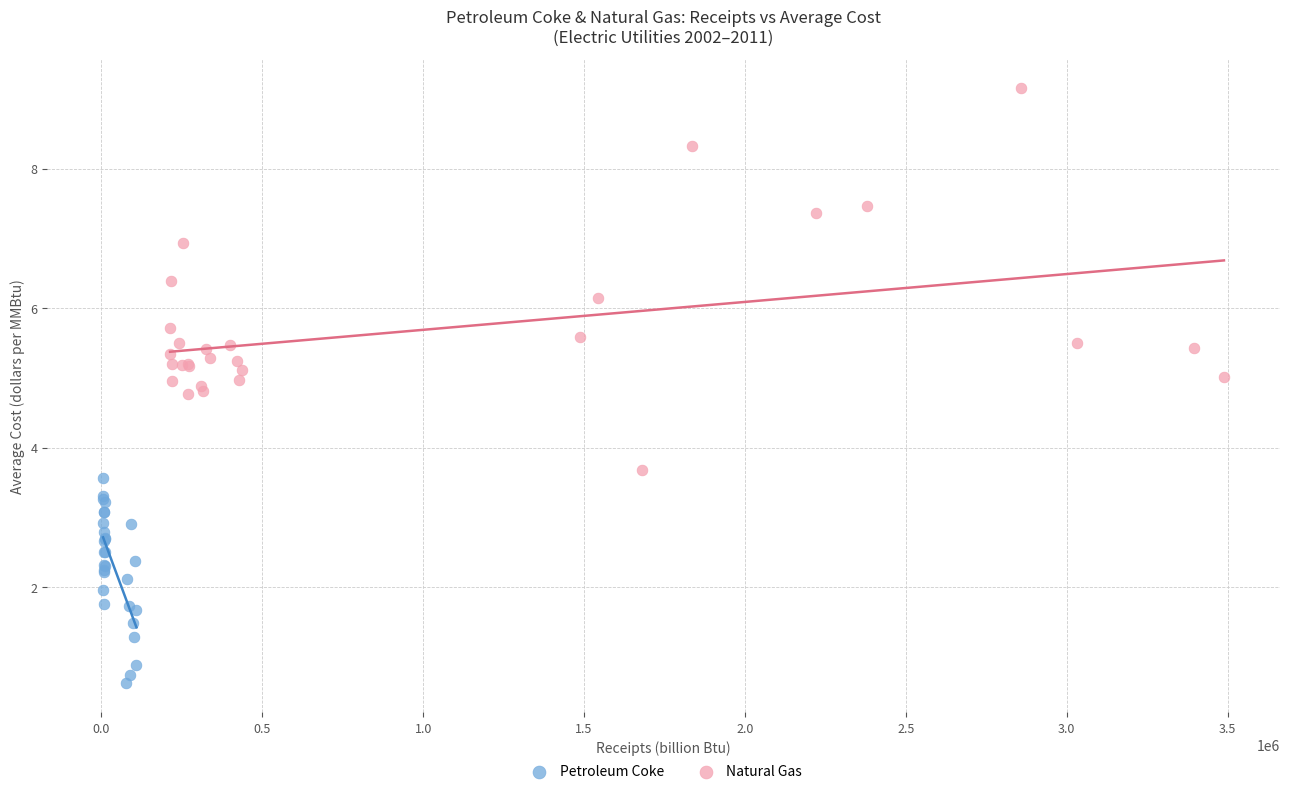

Which series contains the lowest Y value?

Petroleum Coke